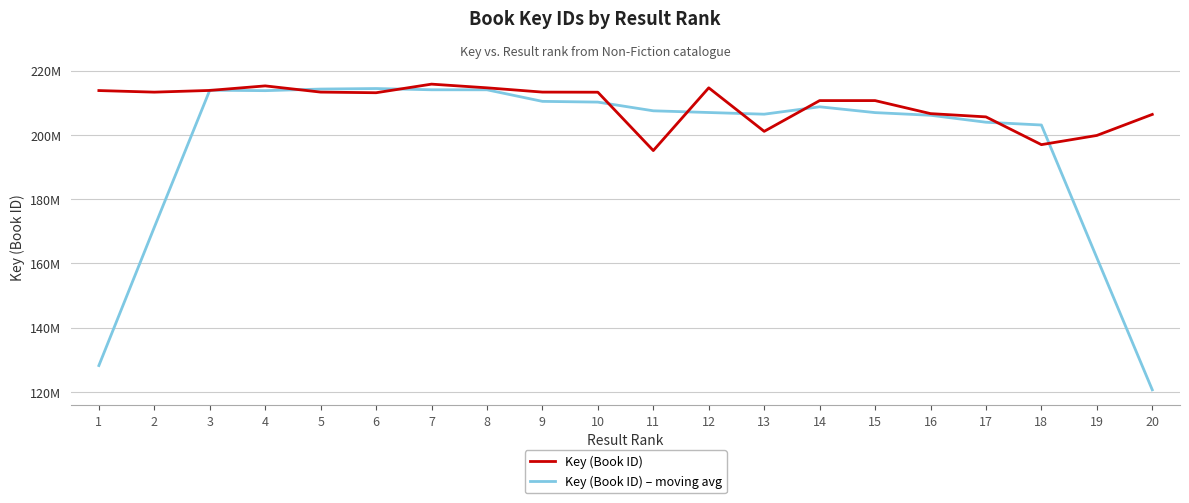

The value of Key (Book ID) at 1 is 213777478.0. True or false?

True